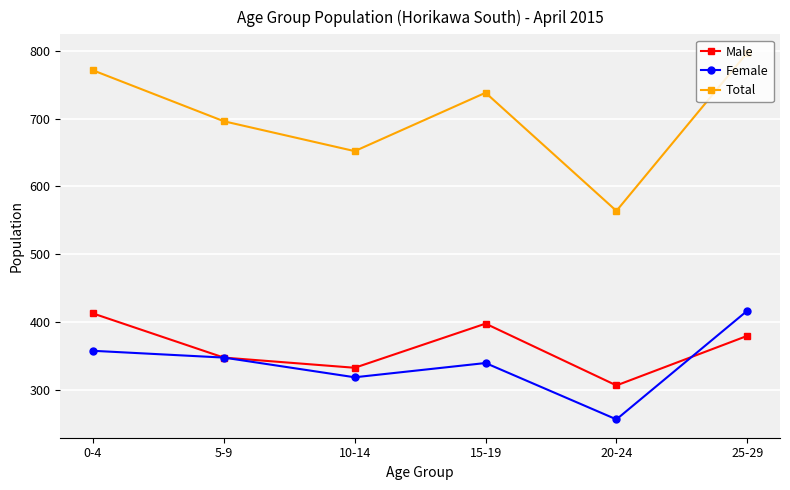

What value does the Female series have at 5-9?

348